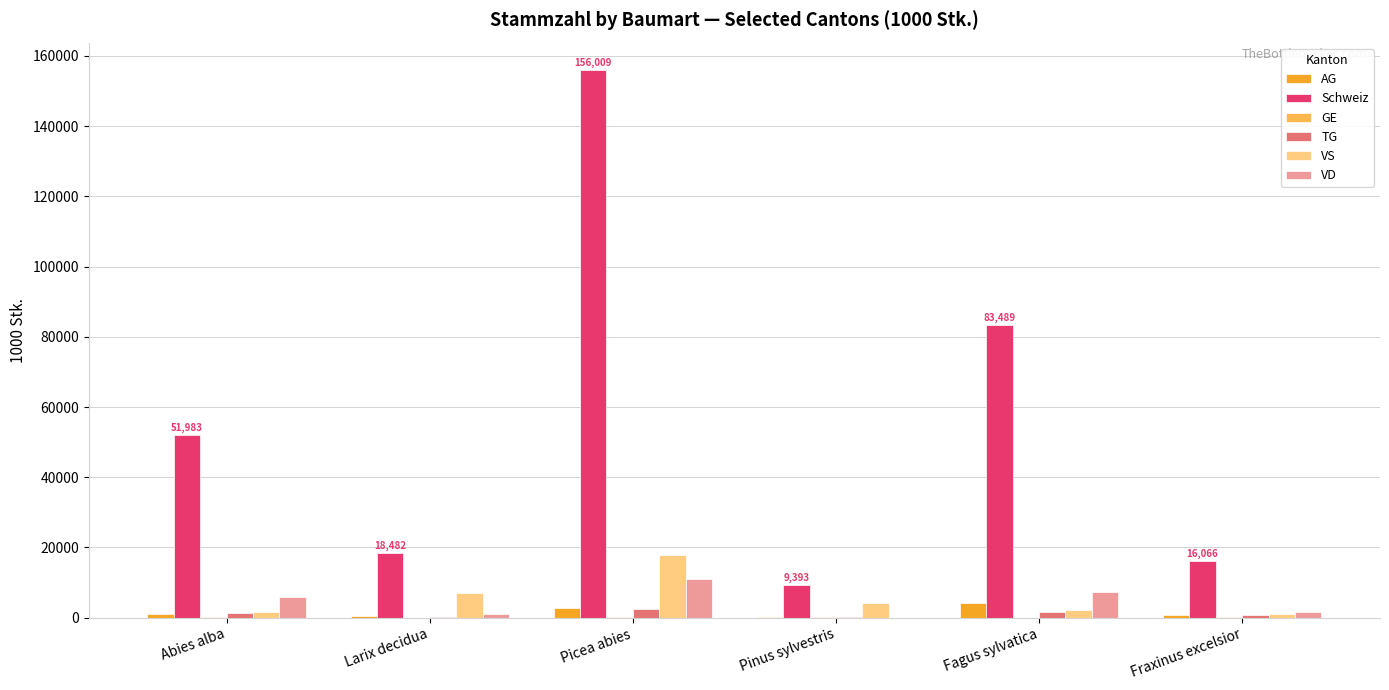

Between Larix decidua and Fagus sylvatica, which series saw the biggest shift?

Schweiz